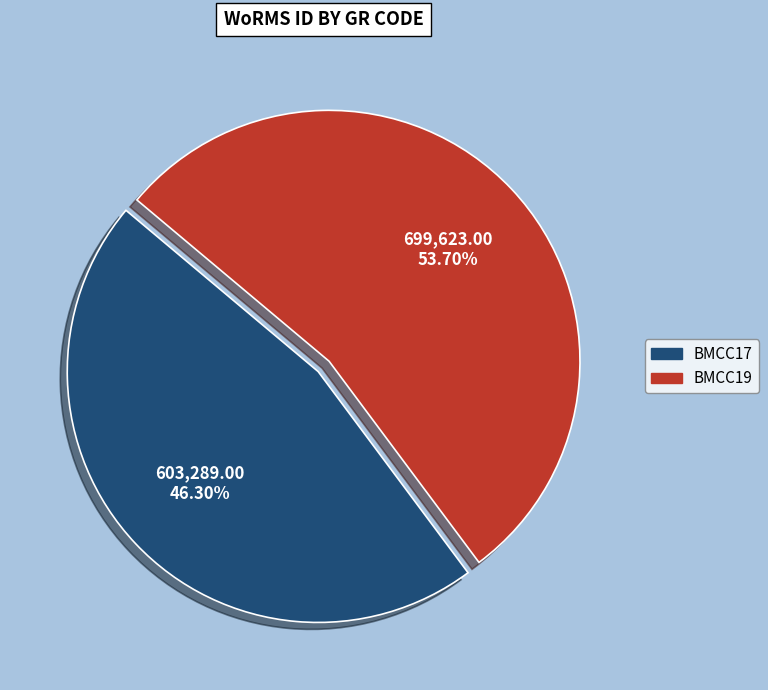

What percentage is the BMCC19 slice, to the nearest percent?

54%